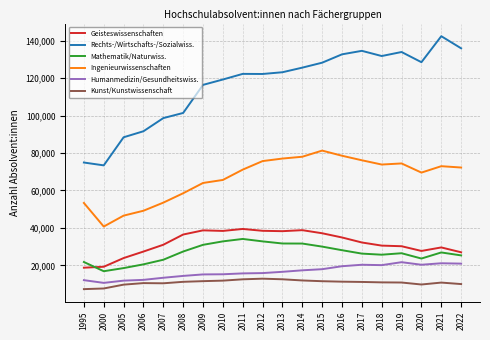

Is it true that Kunst/Kunstwissenschaft equals 3582 at 2005?

False